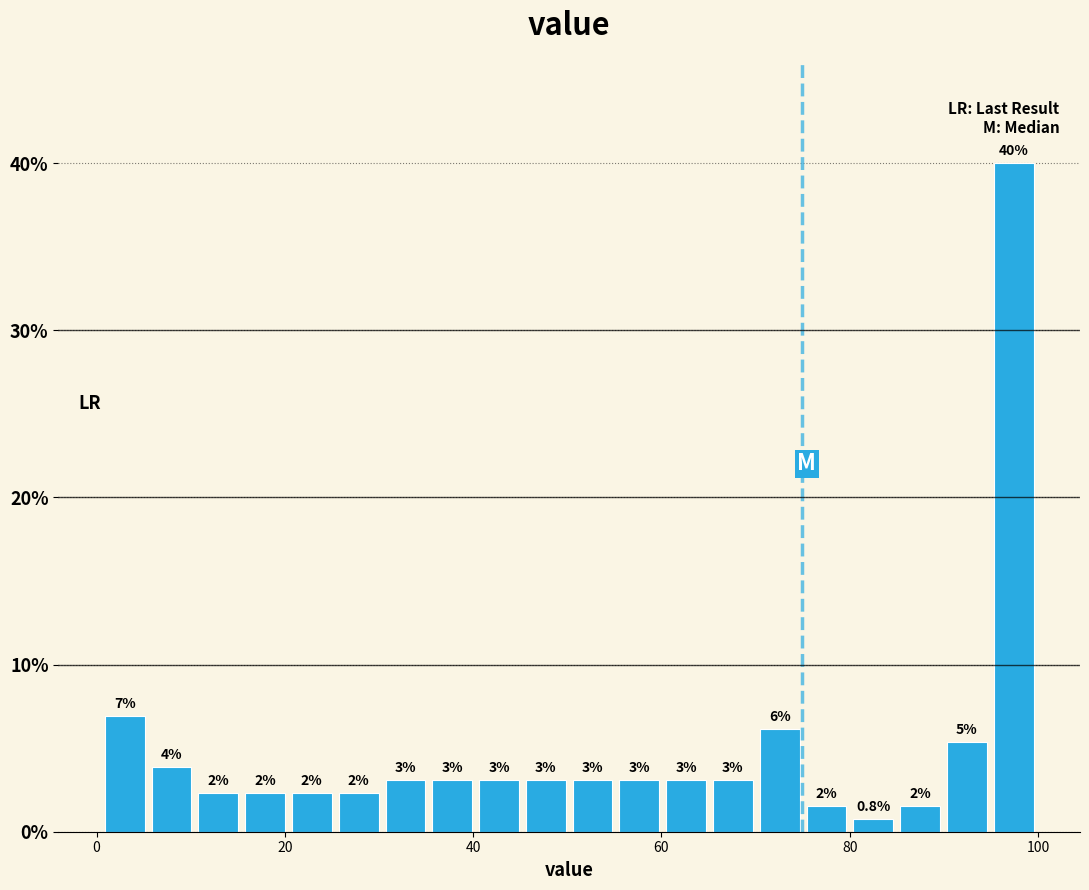

Read against the x-axis, roughly where is the centre of the tallest bar?

98